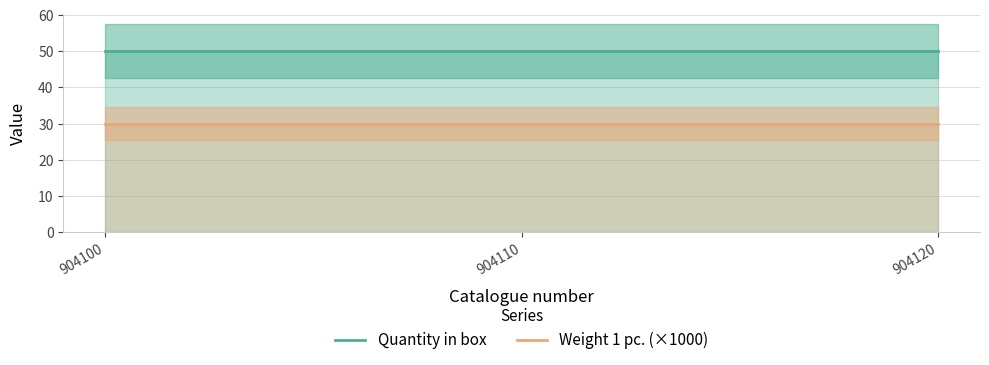

List the labels in order of Quantity in box value, largest first.

904100, 904110, 904120